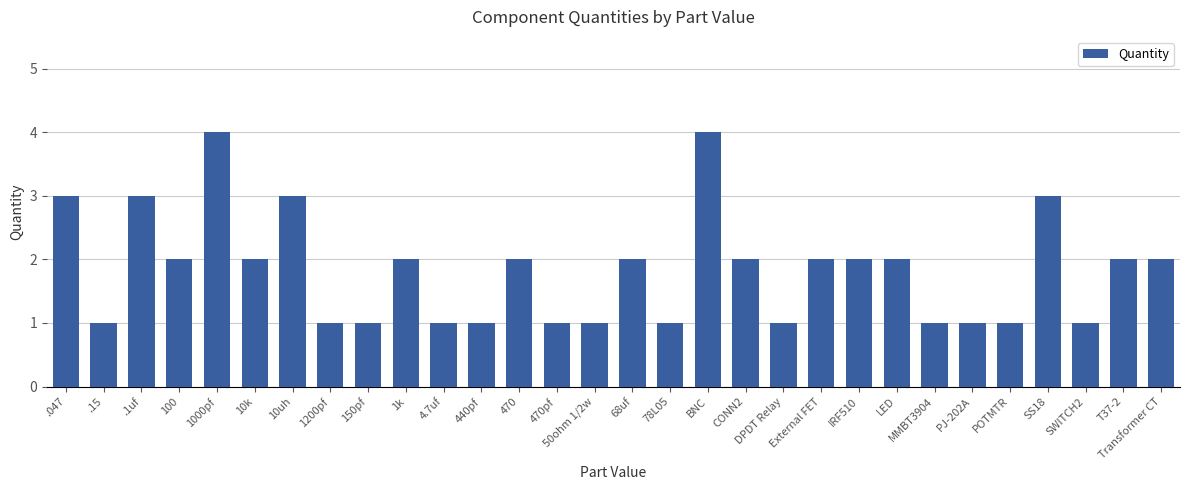

How many values are below 2?

13